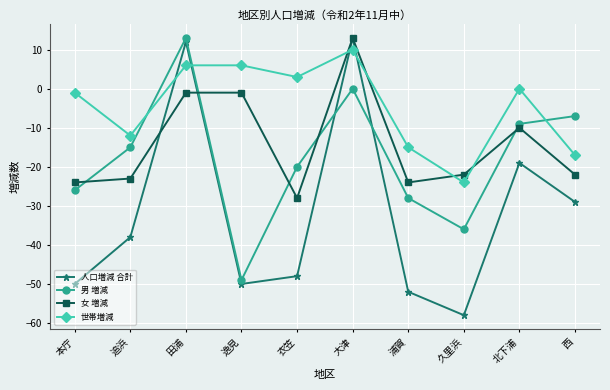

What is the difference between the highest and lowest values at 西?

22